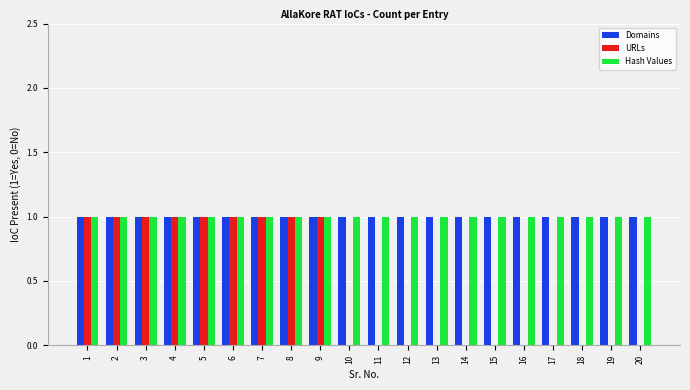

What is the total value across all series at 5?

3